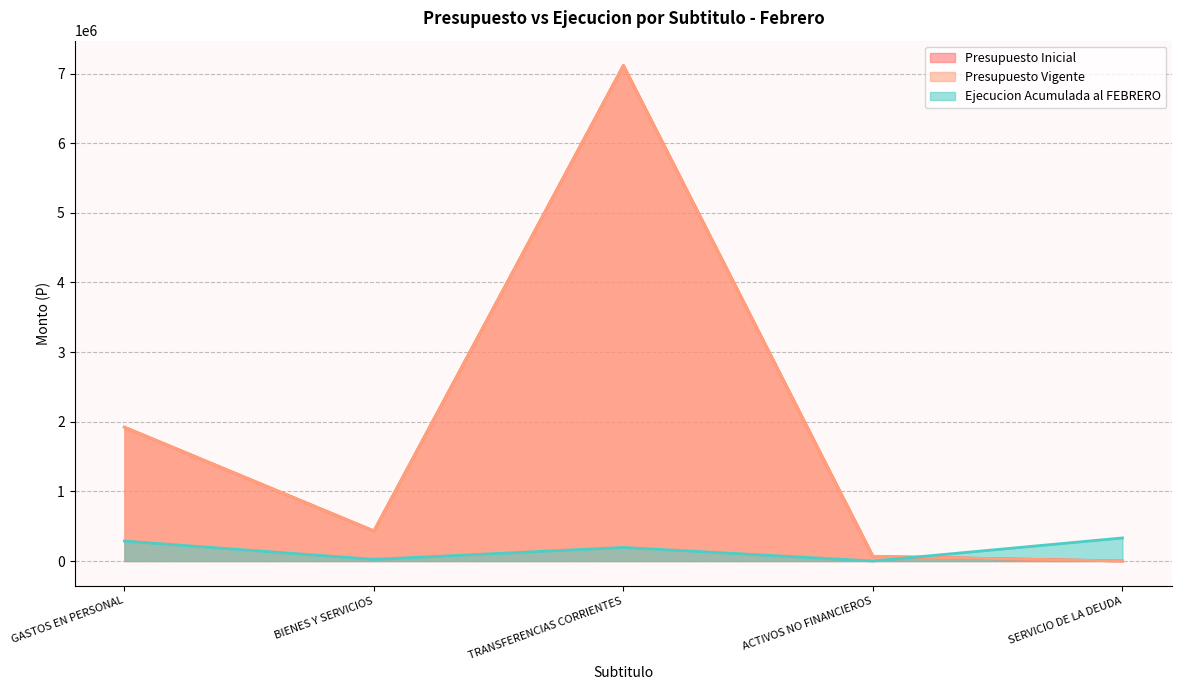

What is the sum of all Ejecucion Acumulada al FEBRERO values?

836096